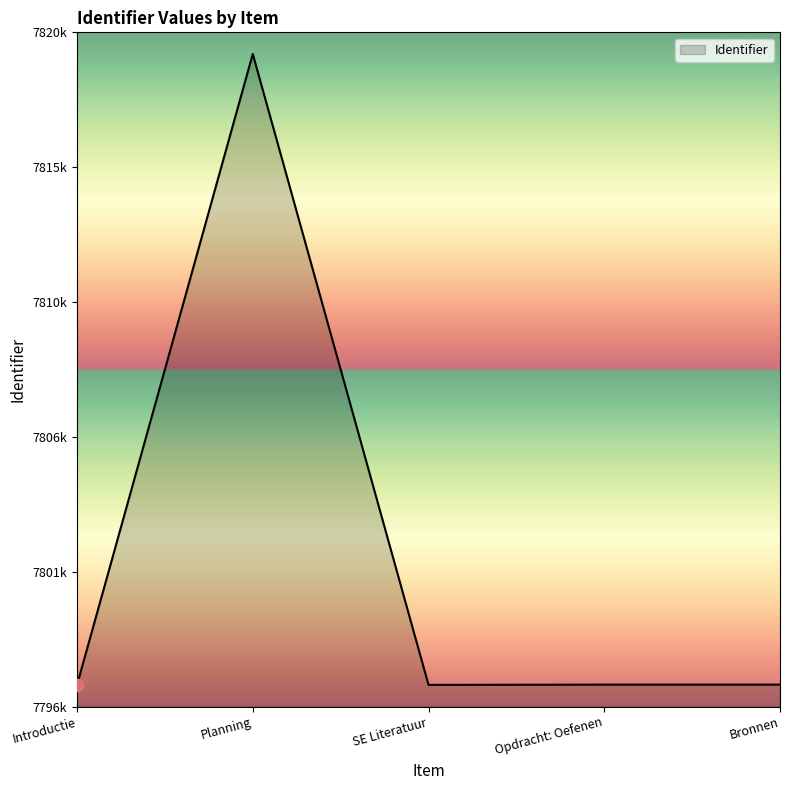

What is the change in value from Introductie to Planning?

+22774